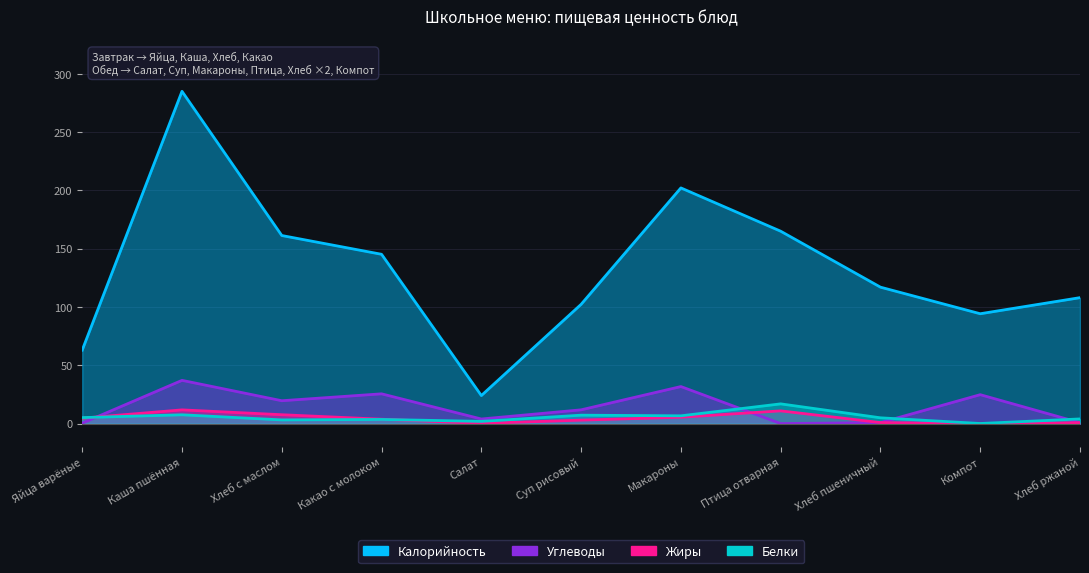

What is the sum of the Жиры values at Какао с молоком and Салат?

3.8